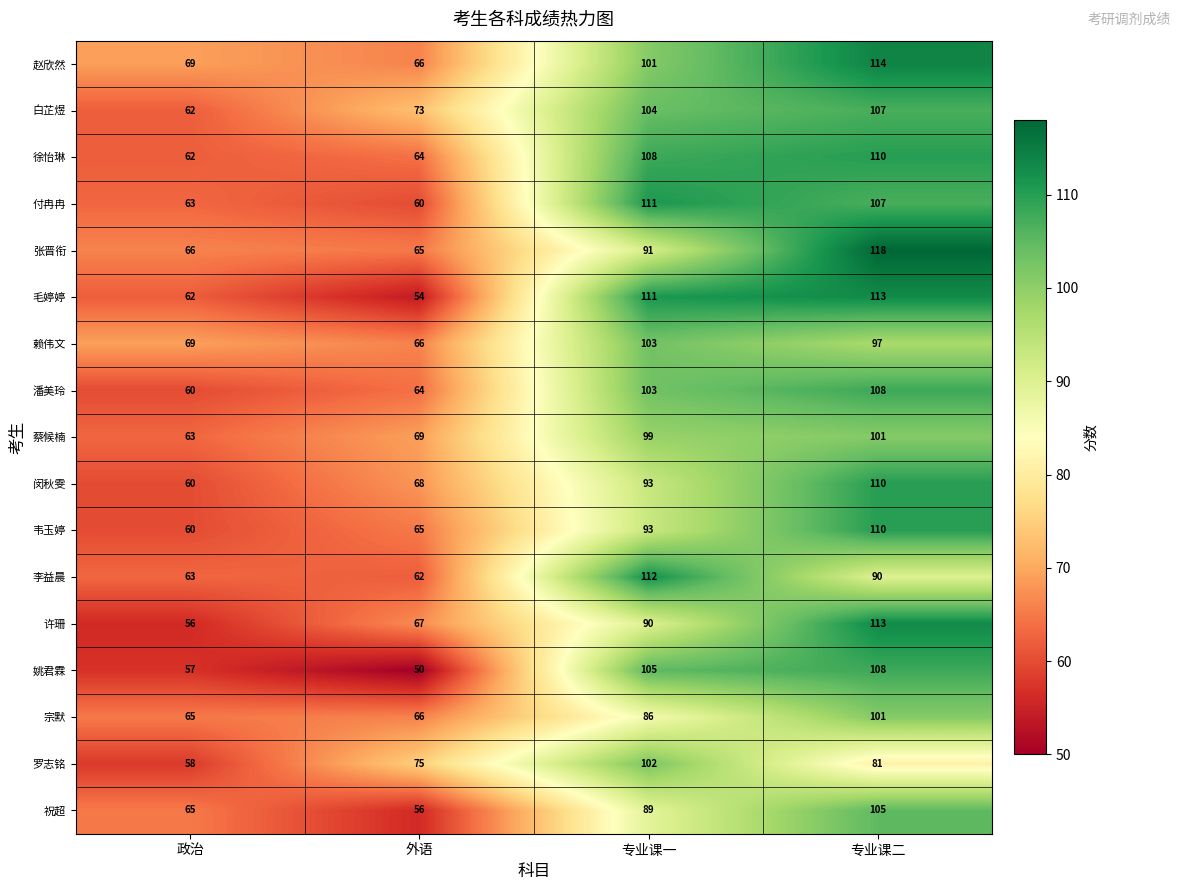

Is the value of 付冉冉 at 外语 greater than the value of 罗志铭 at 外语?

No